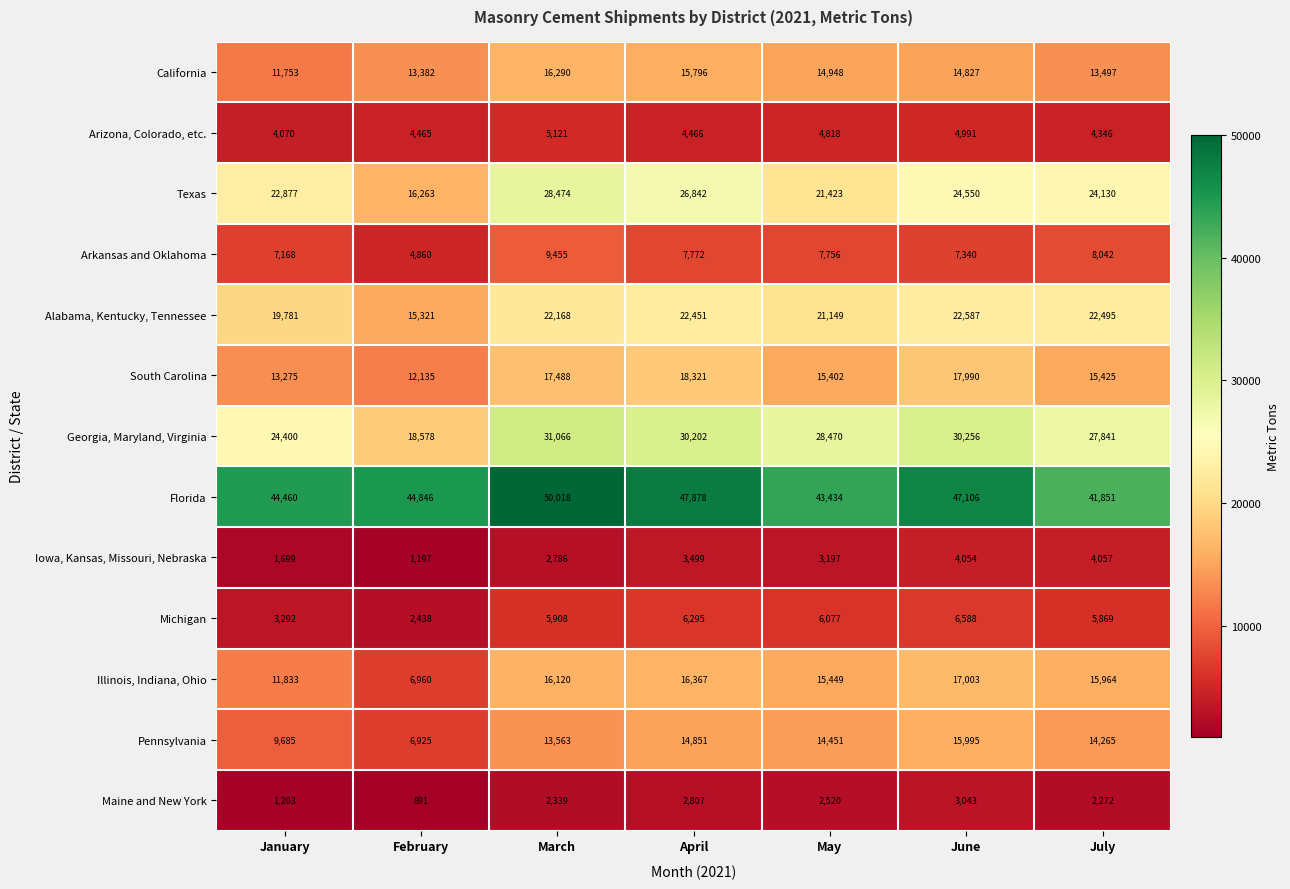

At which category is the sum across all series the highest?

March